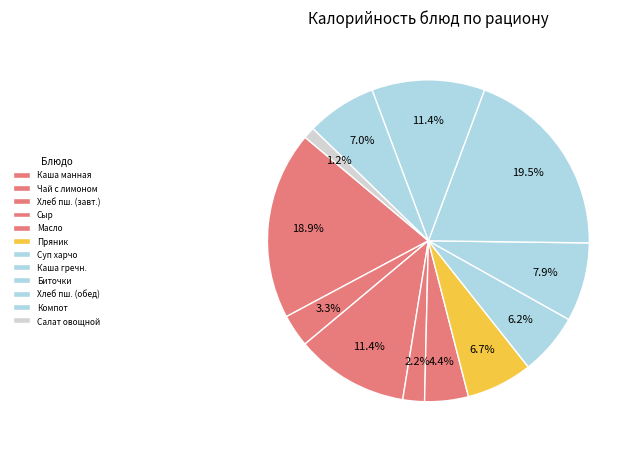

How many slices are in this pie chart?

12